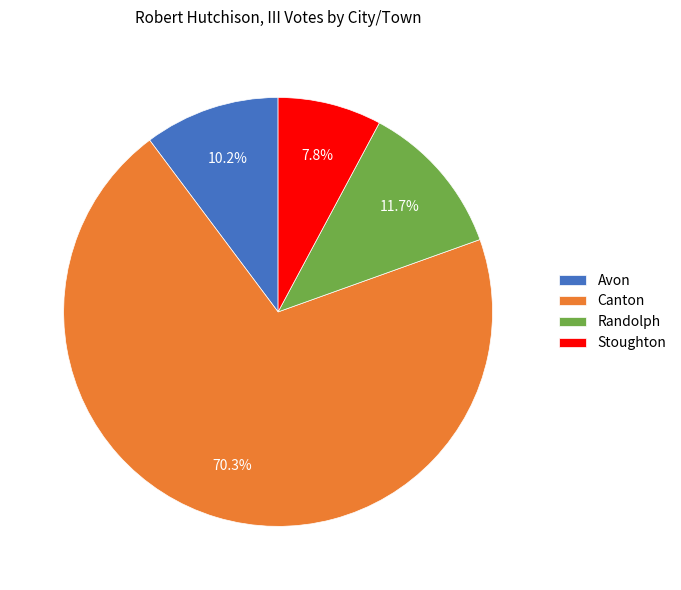

Which category has the biggest portion of the pie?

Canton